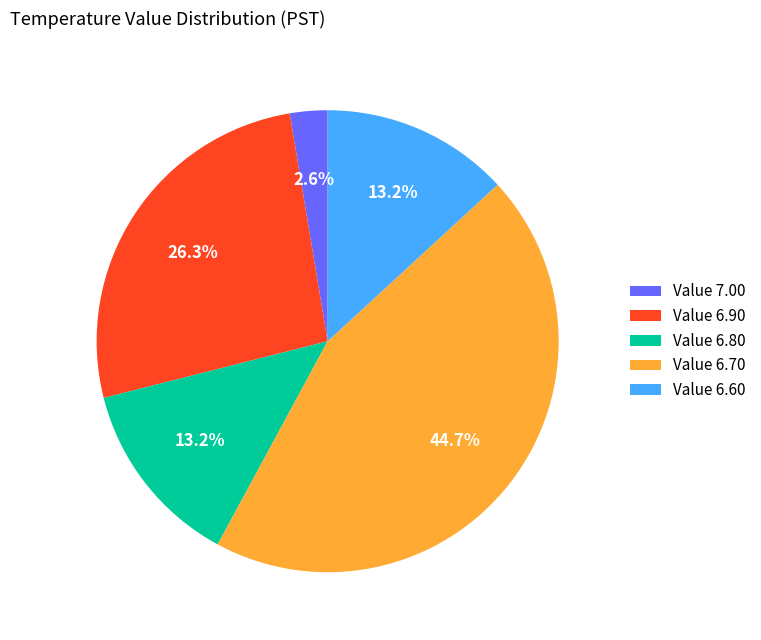

Which has a higher value, Value 7.00 or Value 6.80?

Value 6.80